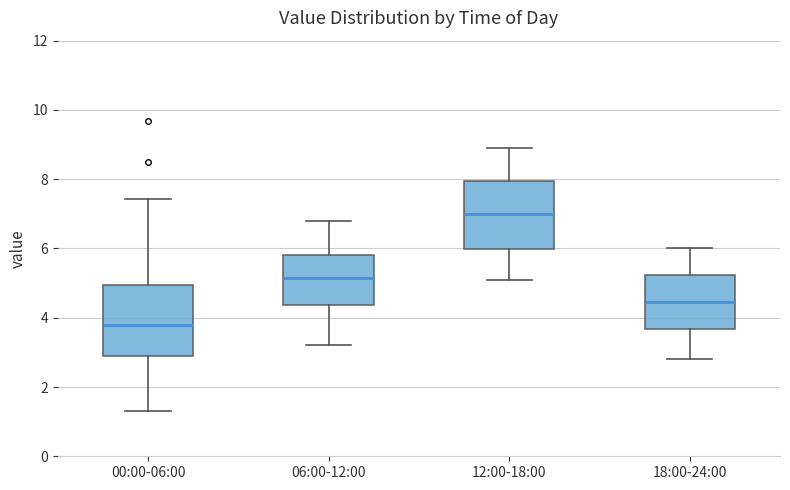

Where does the upper whisker of the box for 18:00-24:00 end on the y-axis? The values are not printed on the chart, so give them approximately, as read against the axis.

6.0